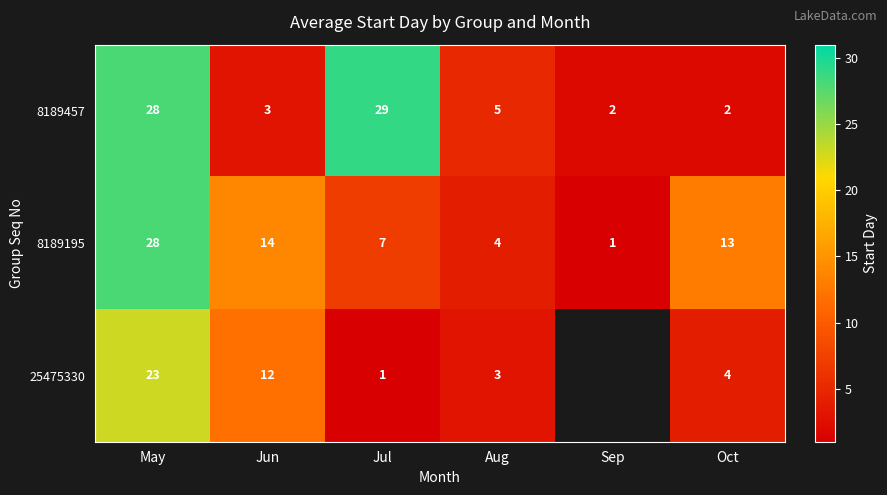

The value of 8189195 at Sep is 0.5. True or false?

False